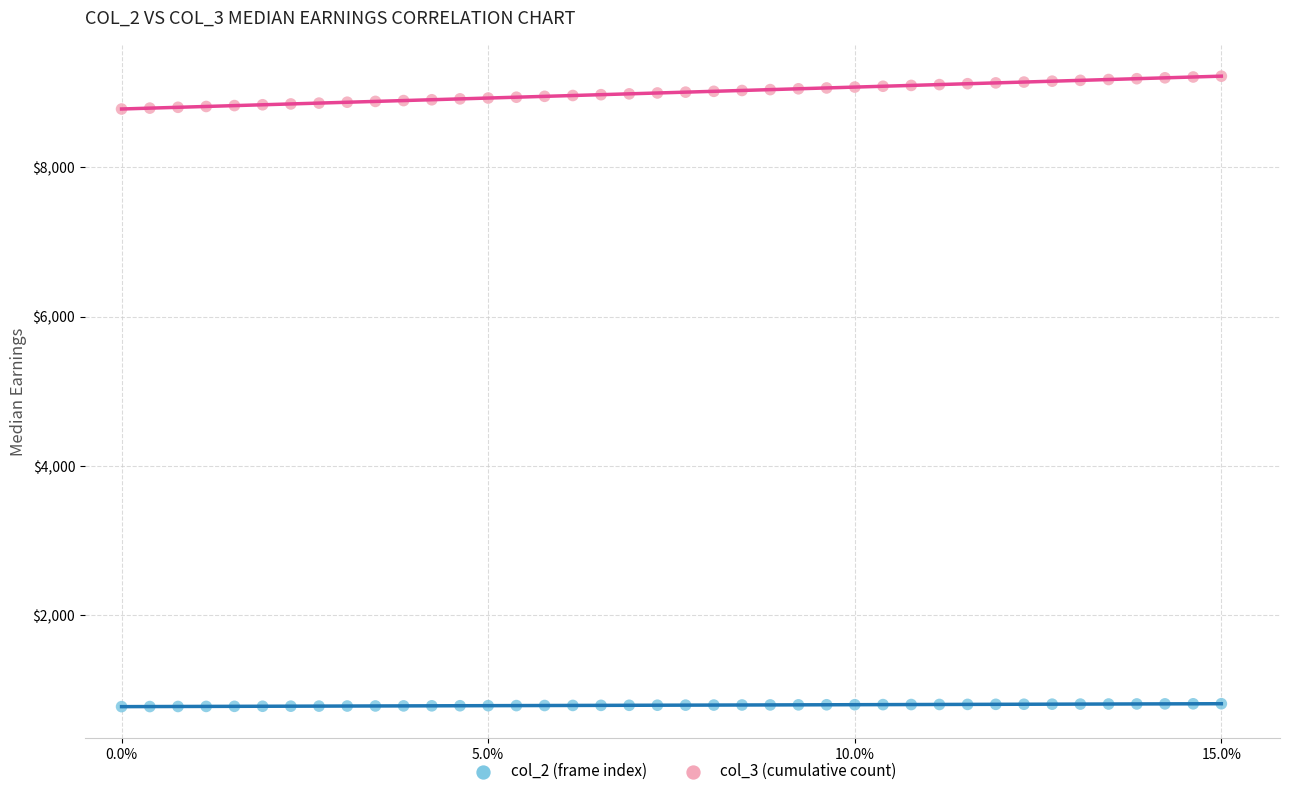

Across all data points, what is the range of Y values (max minus min)?

8445